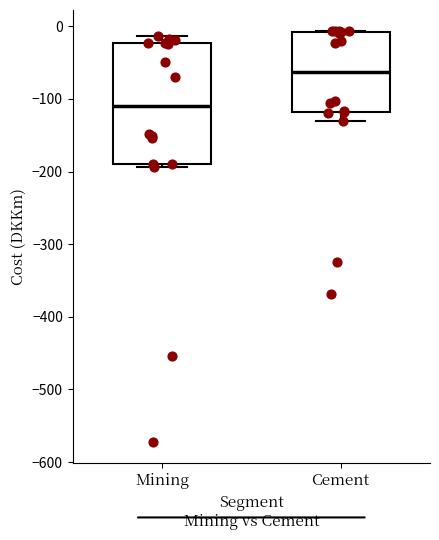

Reading left to right, transcribe this box plot: for each box, give where its median line is, the range the box spans, and where its two whiskers end, as read against the y-axis. The values are not printed on the chart, so give them approximately, as read against the axis.

Mining: median -110, box -190 to -20, whiskers -190 (just below the box's lower edge) to -10
Cement: median -60, box -120 to -10, whiskers -130 to -10